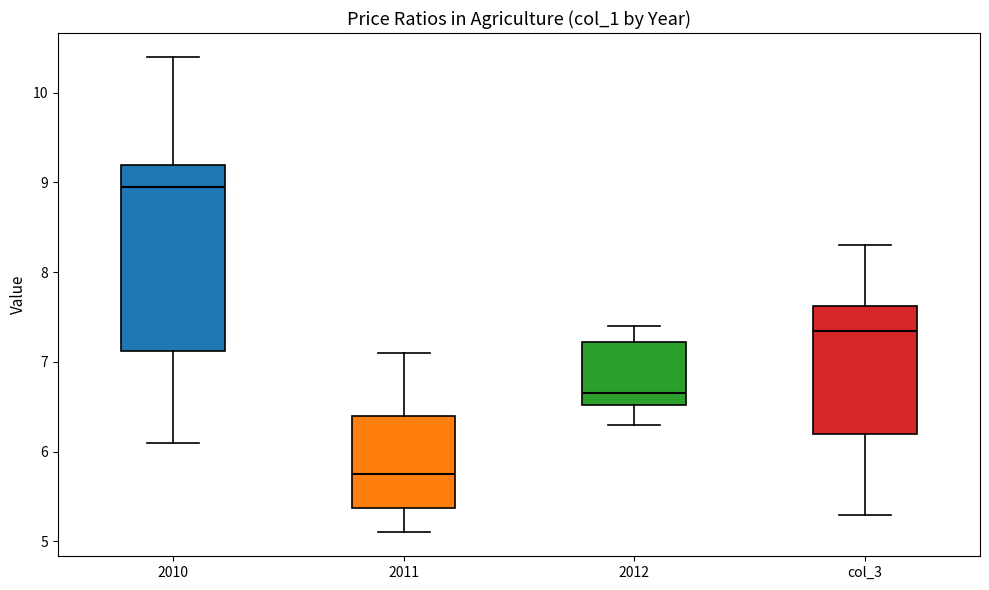

Where does the lower whisker of the box for 2011 end on the y-axis? The values are not printed on the chart, so give them approximately, as read against the axis.

5.1